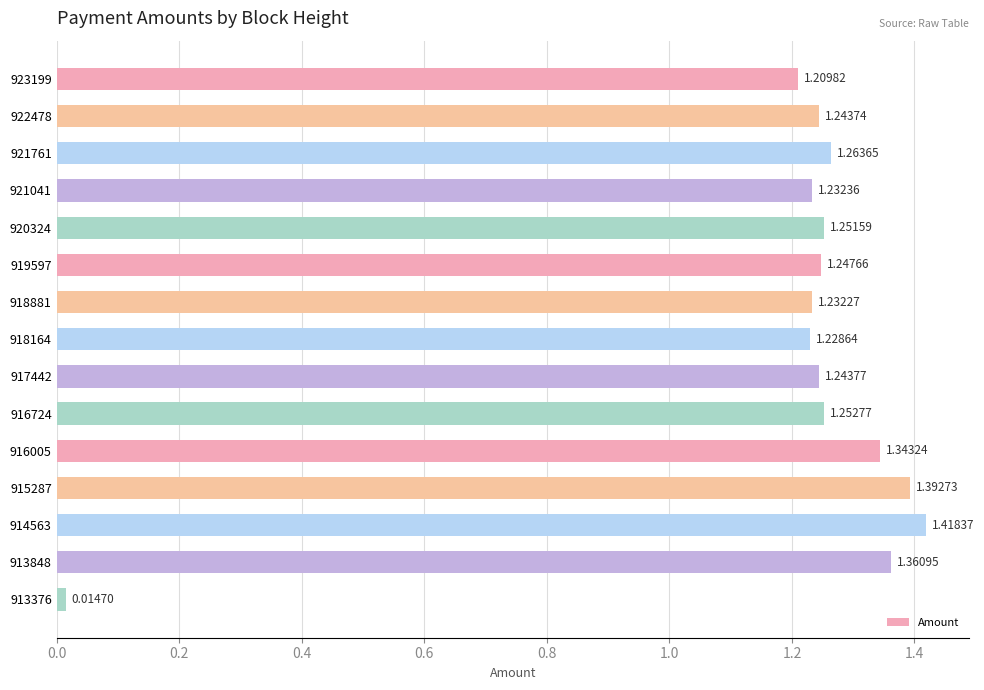

What is the sum of the values at 913848 and 921761?

2.6